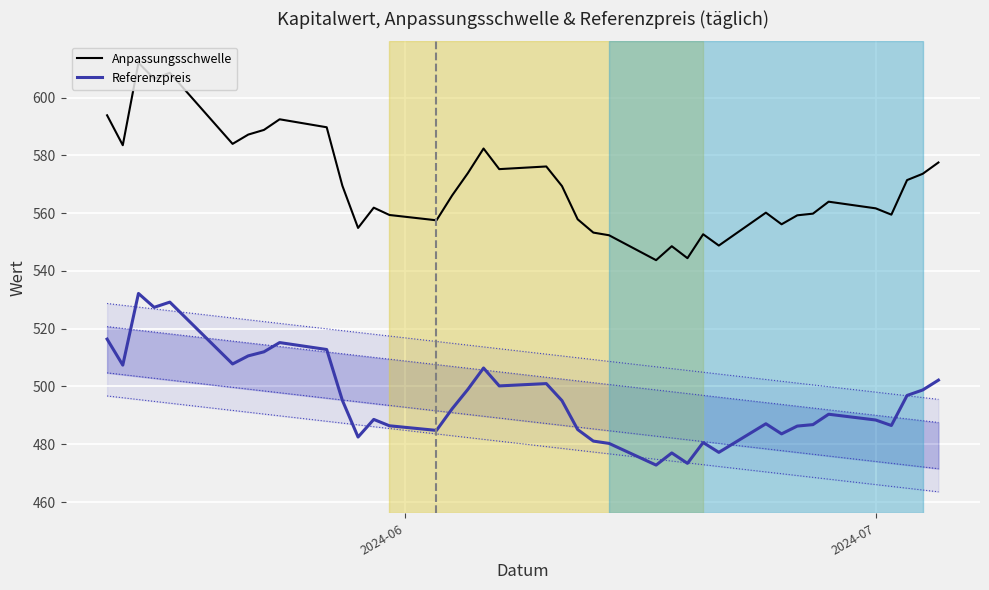

True or false: Anpassungsschwelle and Referenzpreis intersect in this chart.

False